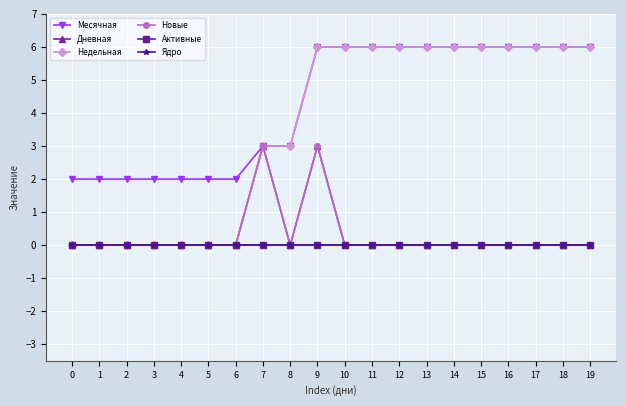

At which category is the sum across all series the highest?

9